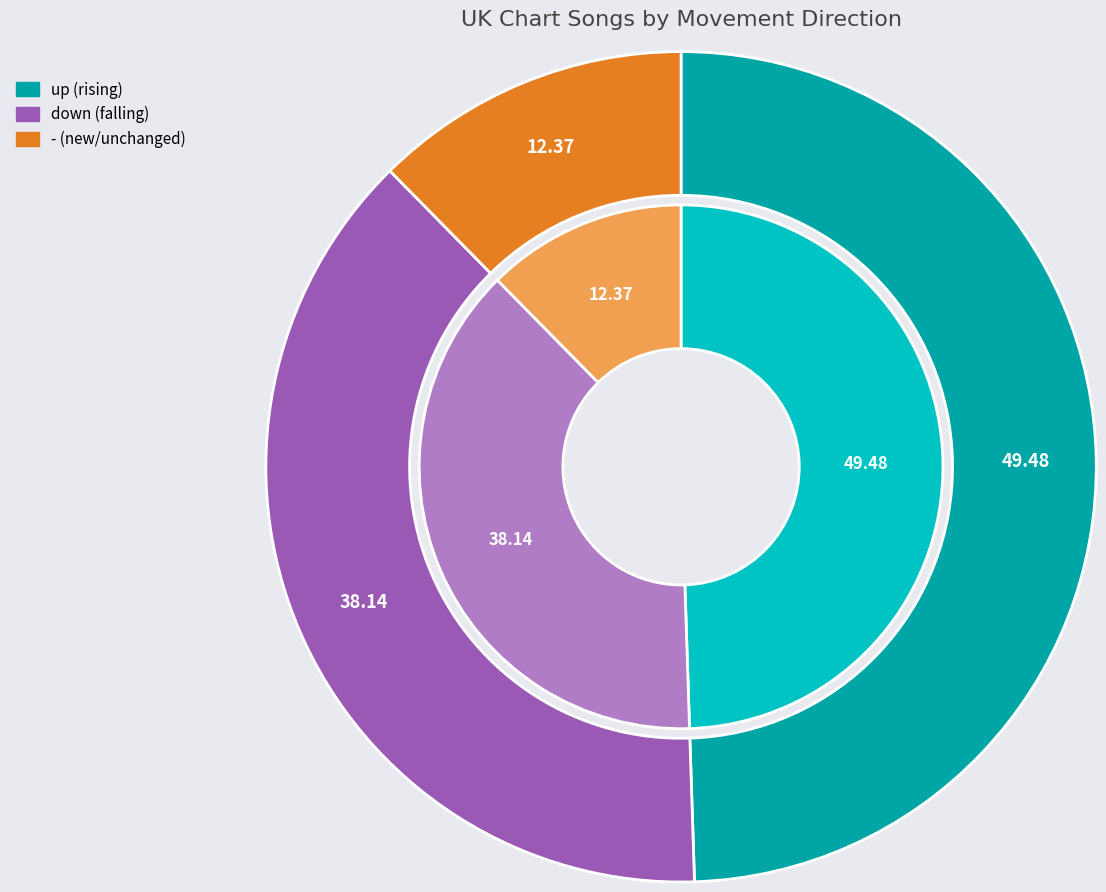

How many segments does this pie chart have?

3